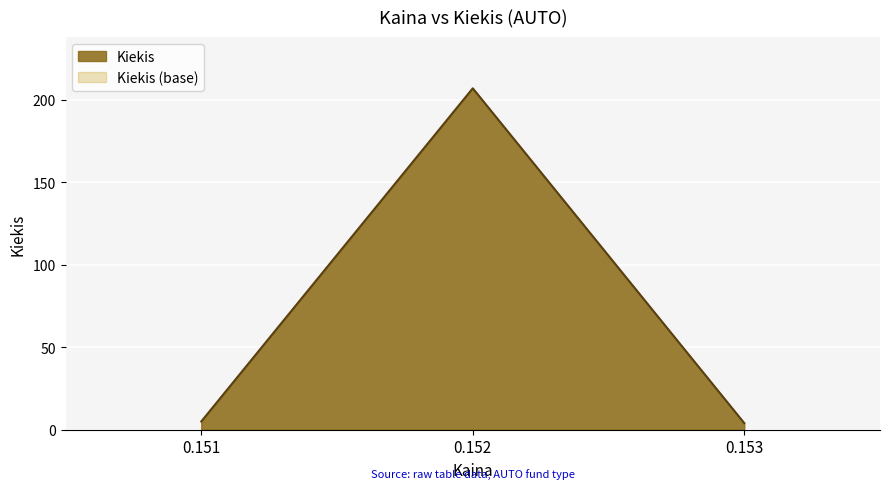

What is the sum of all Kiekis values?

216